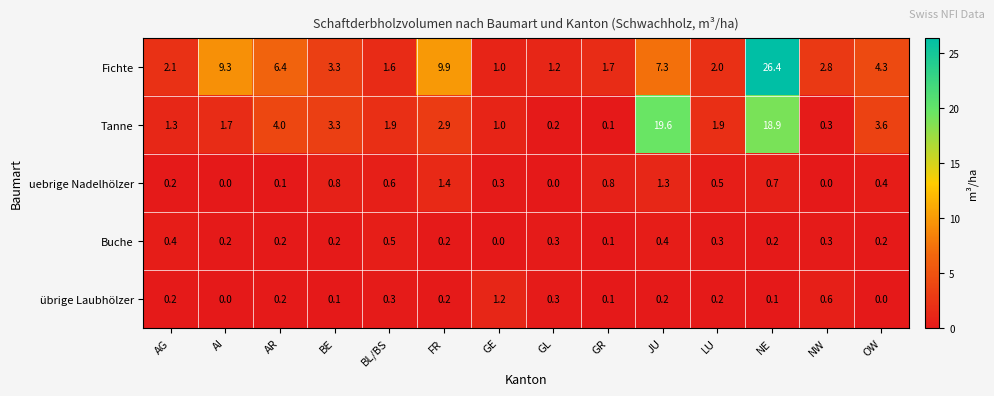

Which series changed the most between BE and FR?

Fichte